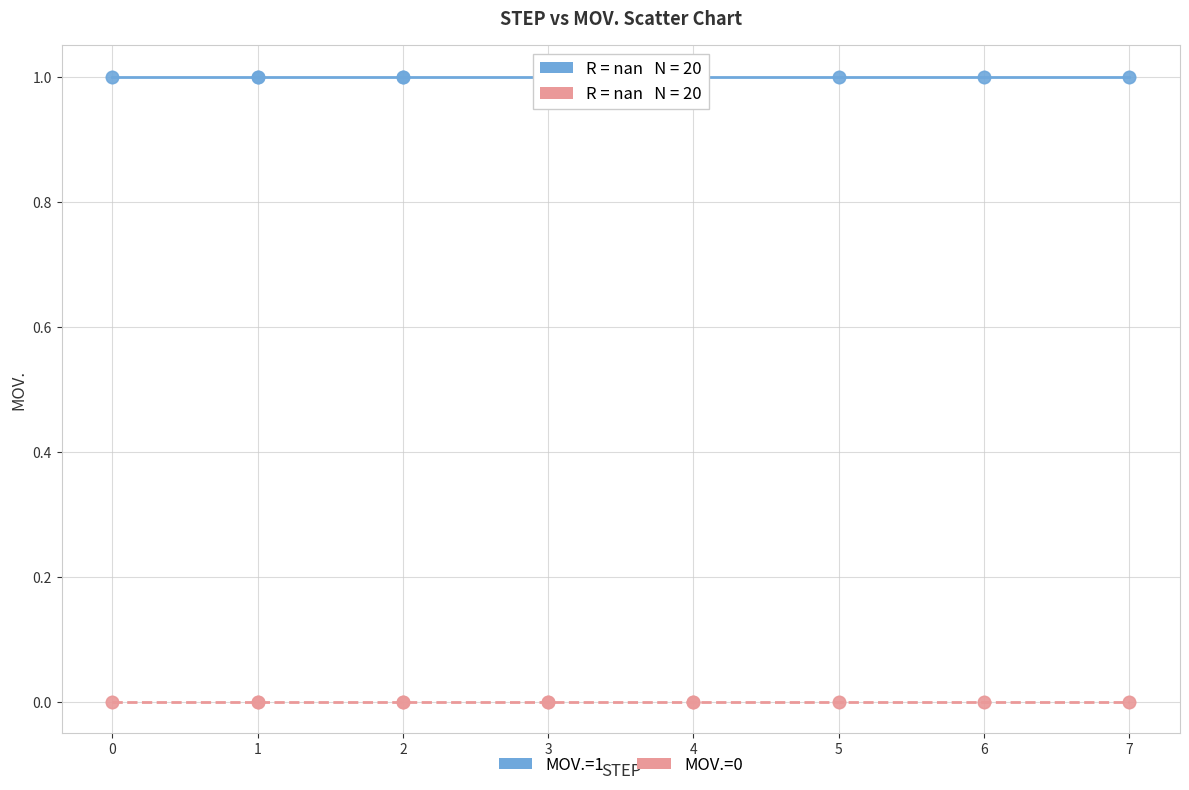

Which series contains the lowest Y value?

MOV.=0